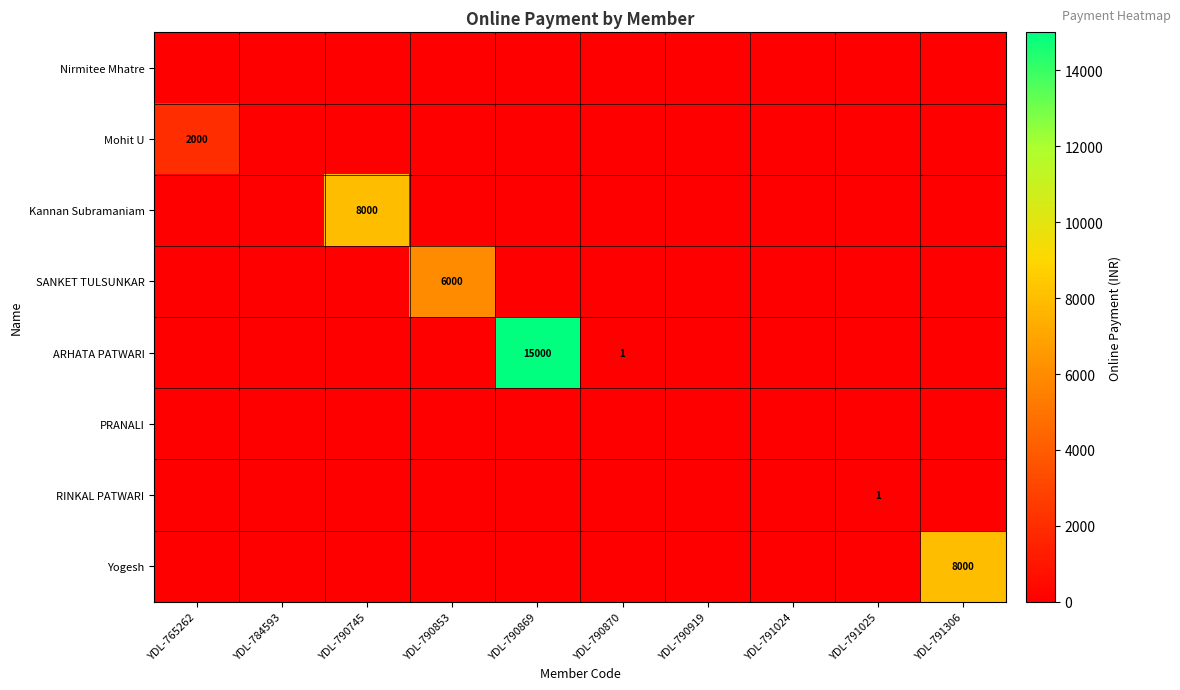

True or false: ARHATA PATWARI has a value of 1 at YDL-790870.

True